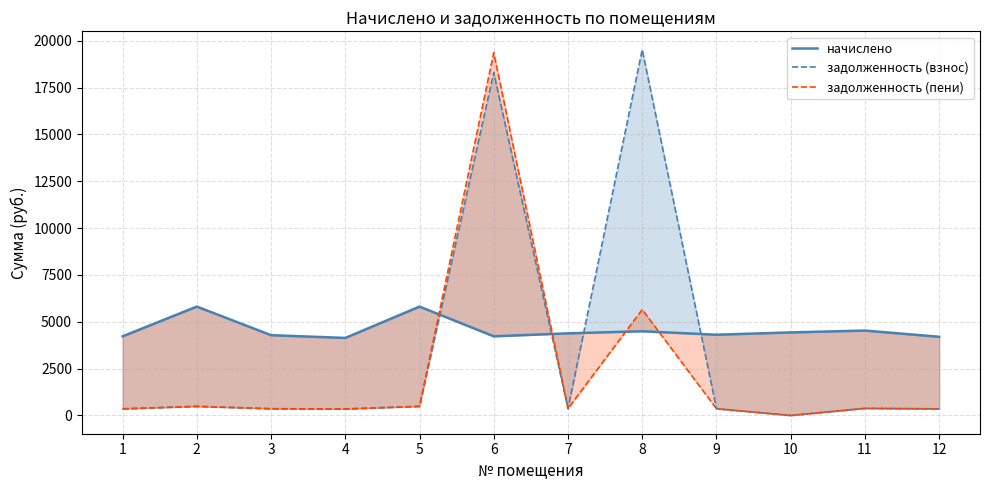

What is the value of the задолженность (пени) point at the 1st from the left?

351.9